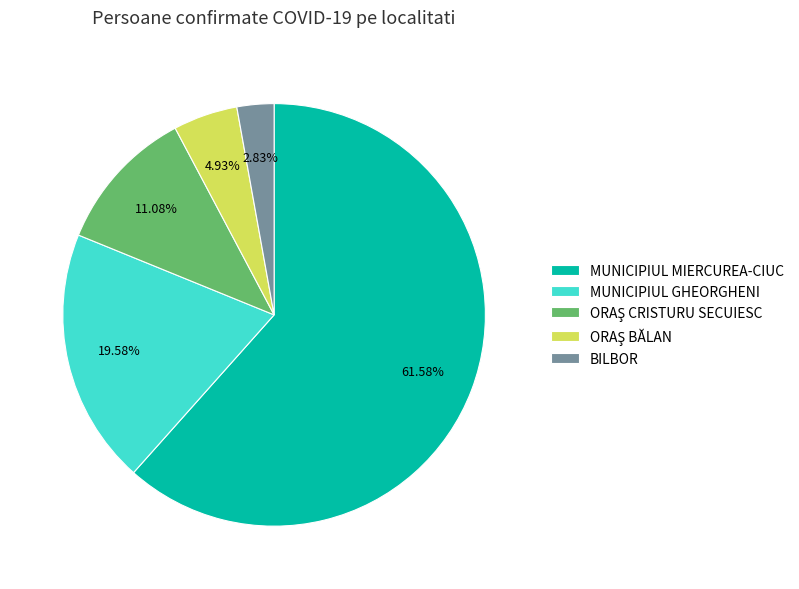

How many segments does this pie chart have?

5